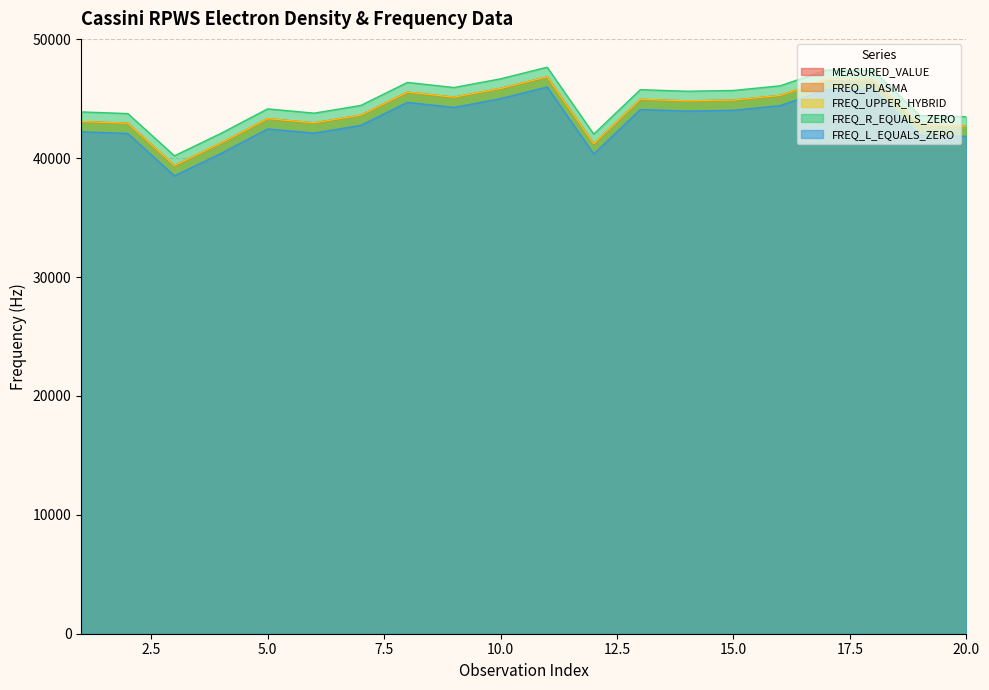

What is the difference between the FREQ_R_EQUALS_ZERO values at 20 and 13?

2274.8